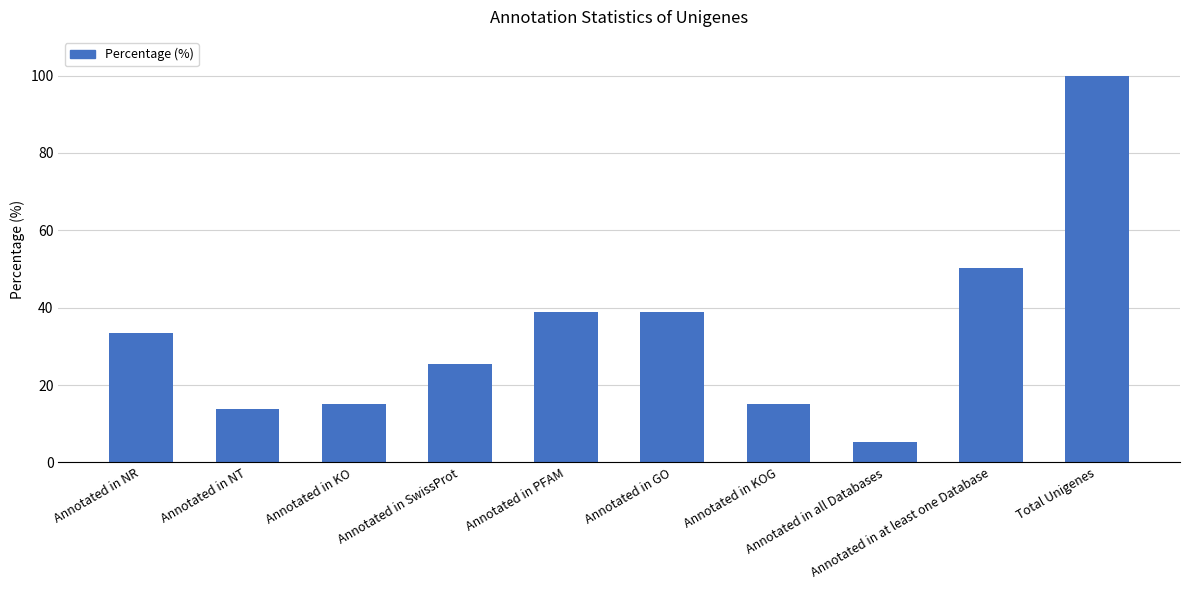

Between Annotated in NR and Total Unigenes, which is larger?

Total Unigenes